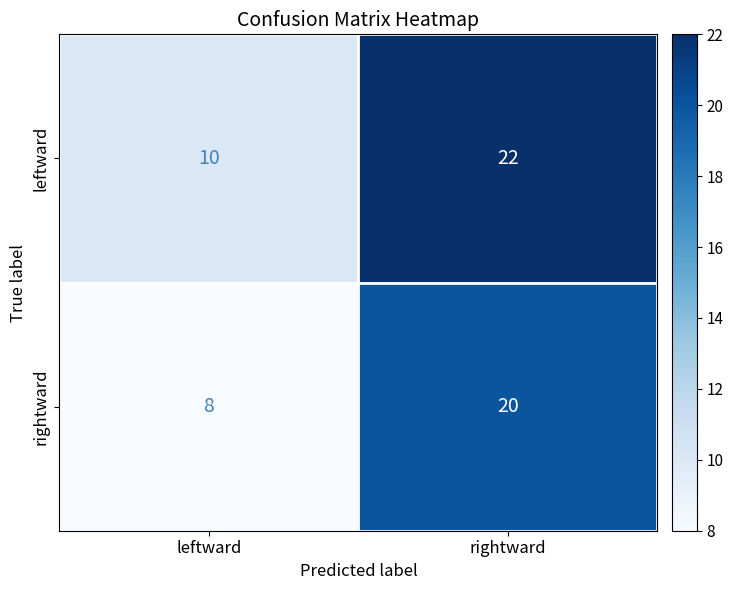

List the series in order of their peak value, highest first.

leftward, rightward